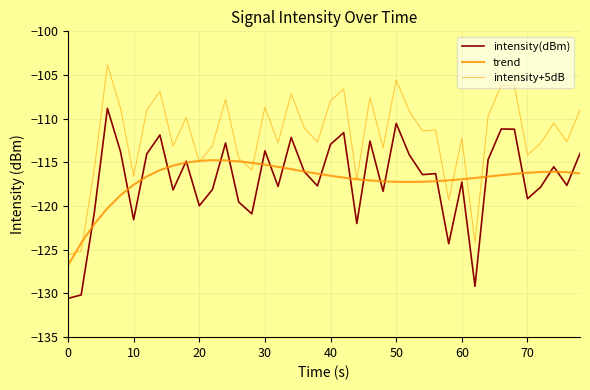

Count the number of data series in this chart.

3